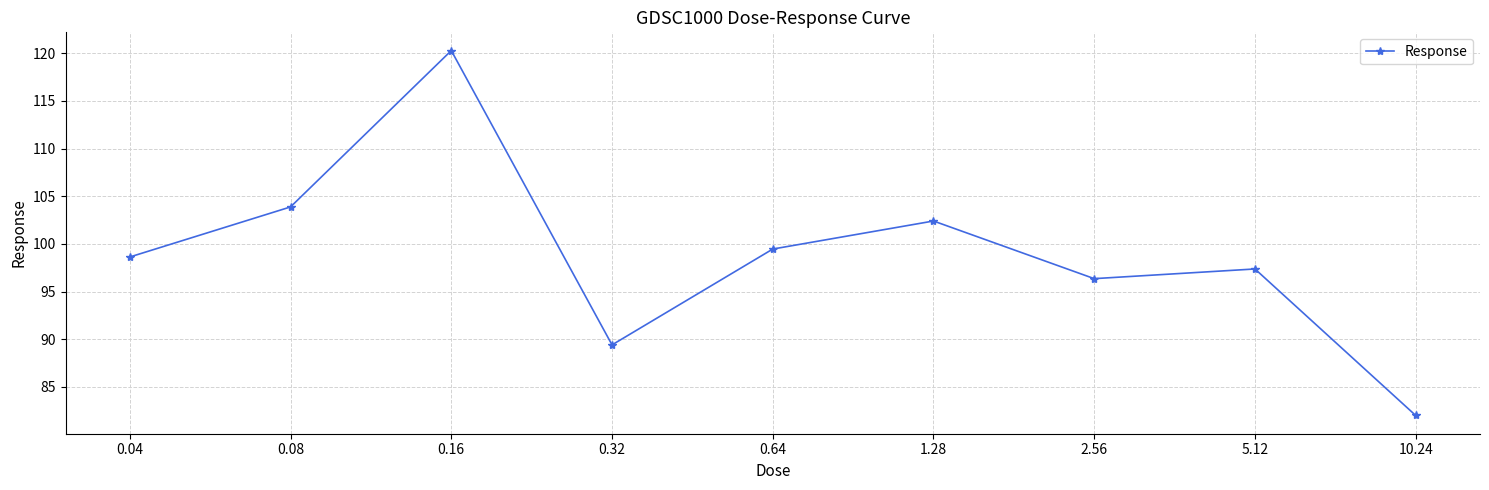

True or false: there are more than 2 points higher than both neighbors.

True